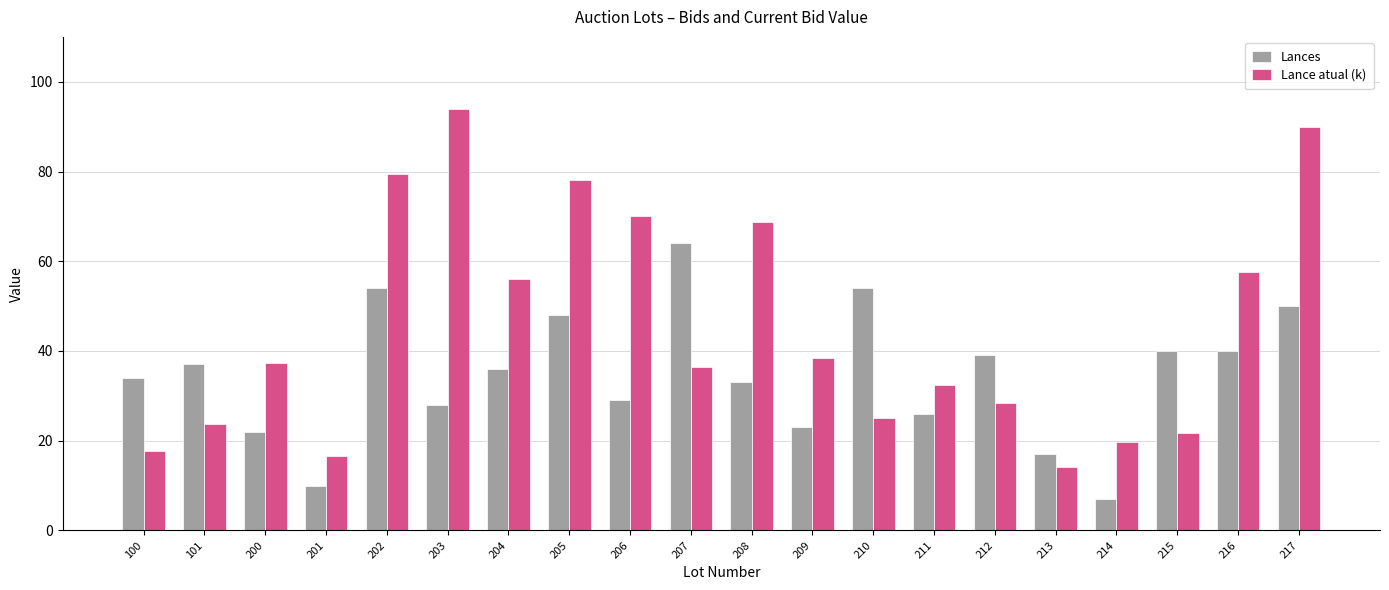

What is the difference between the maximum and minimum values in the Lances series?

57.0